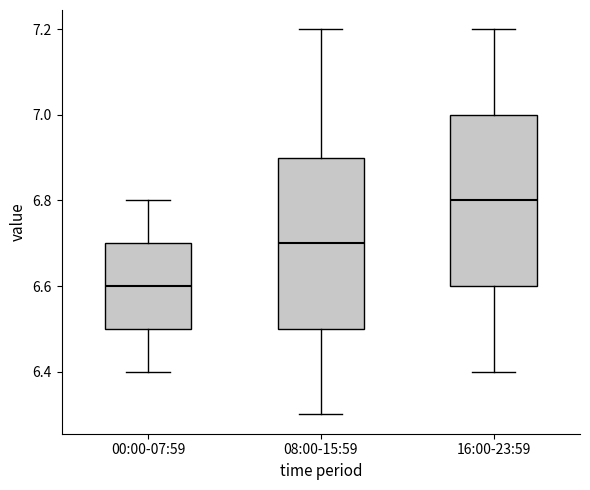

Where does the upper whisker of the box for 00:00-07:59 end on the y-axis? The values are not printed on the chart, so give them approximately, as read against the axis.

6.8